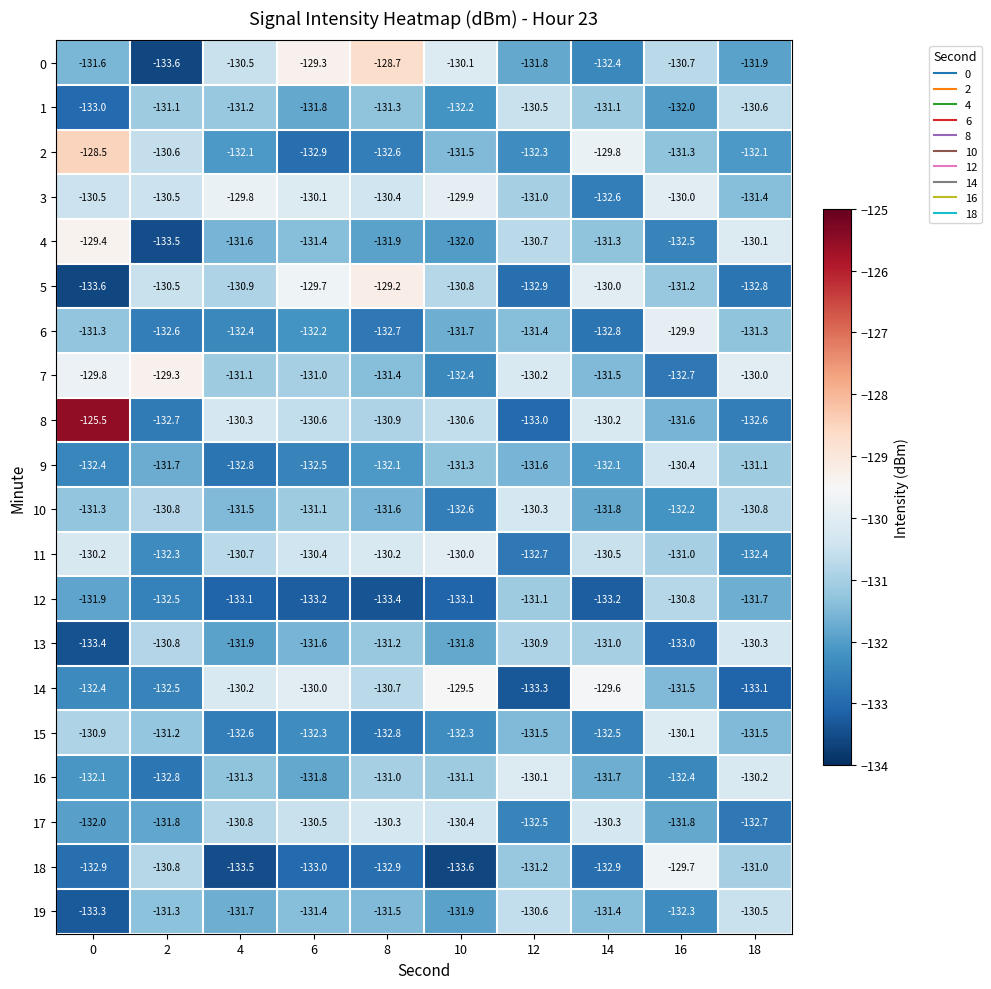

Between 6 and 16, which series saw the biggest shift?

18